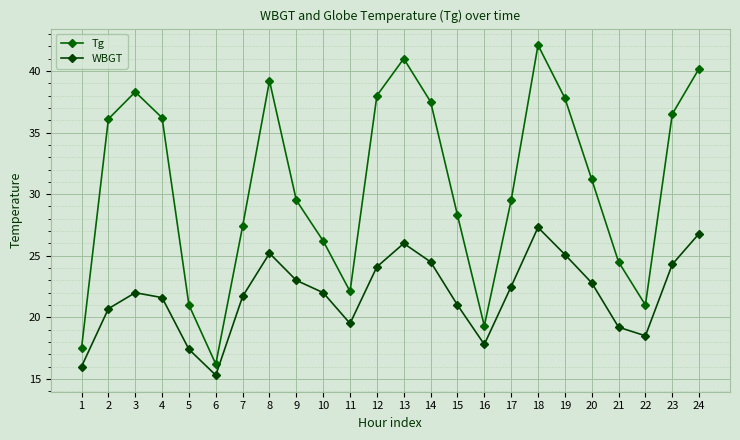

True or false: Tg has a value of 6.0 at 16.

False